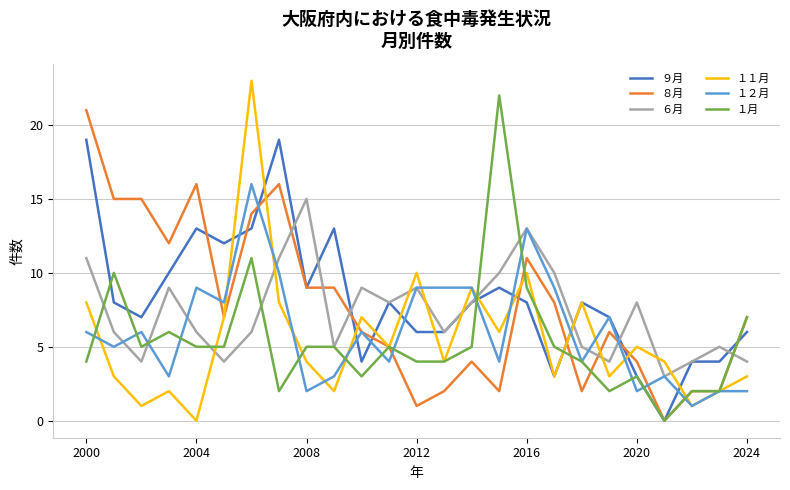

How many positive values does the １１月 series have?

24